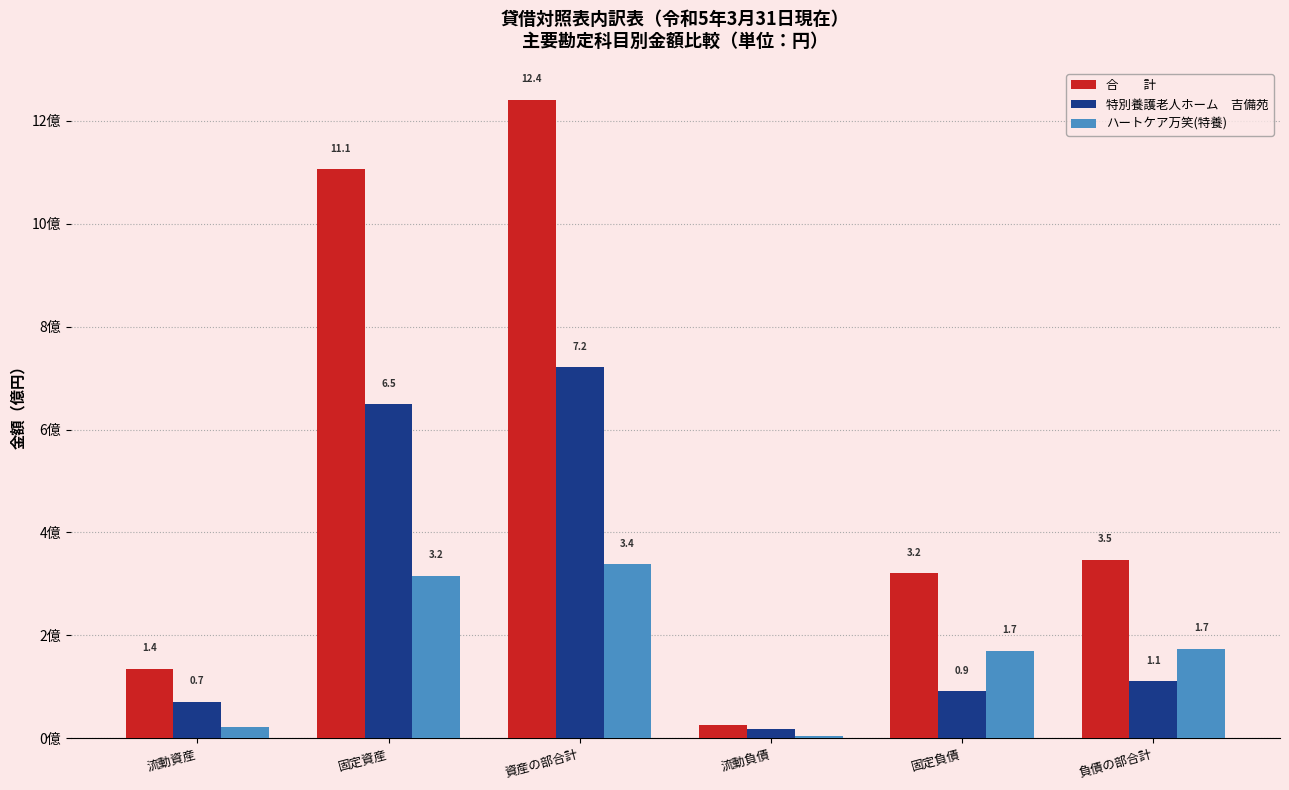

Which category has the highest value across all series?

資産の部合計